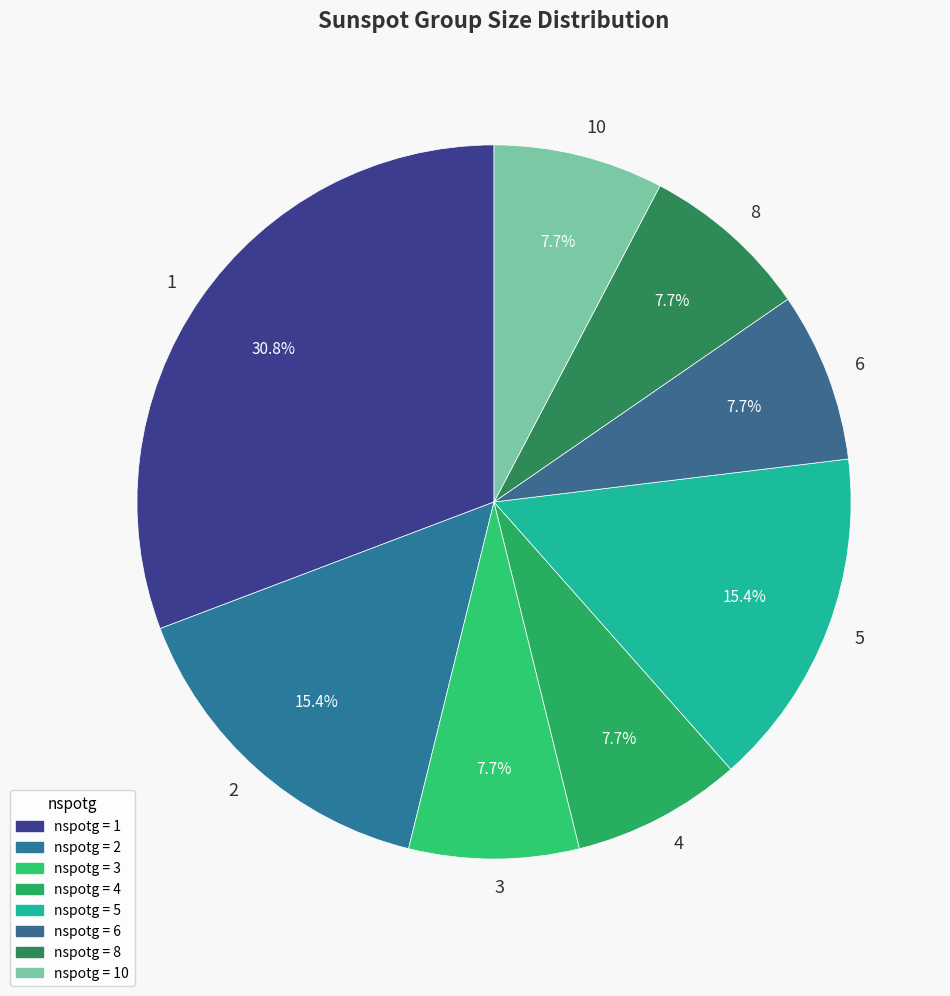

The 1 slice represents 1% of the pie. True or false?

False